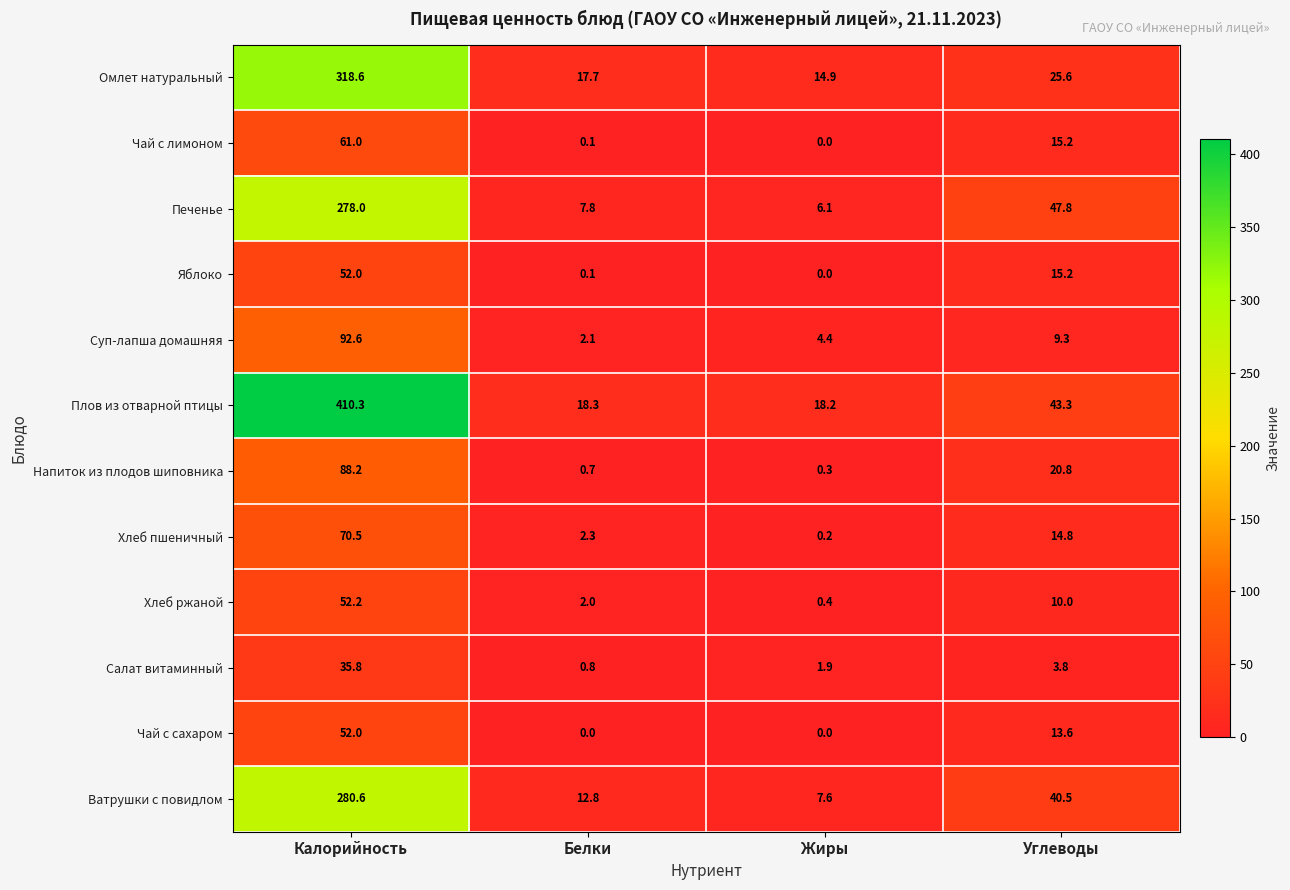

How many distinct data groups are displayed?

12